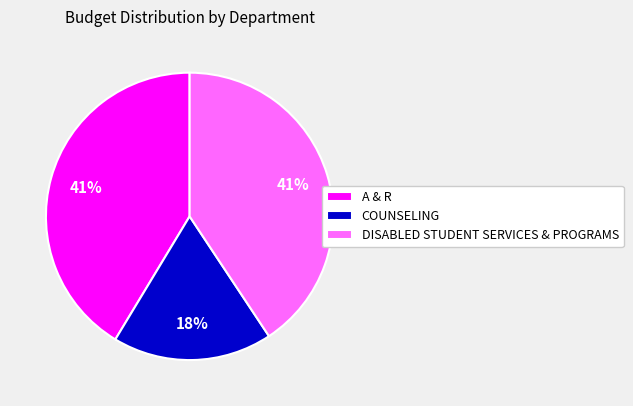

Count the number of slices in the pie.

3